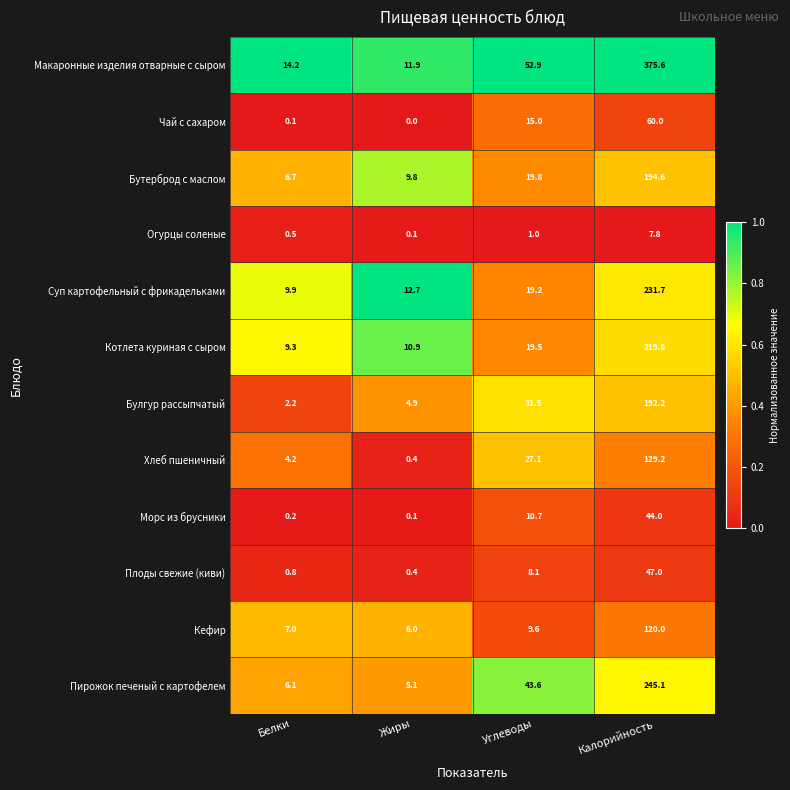

What is the sum of the Макаронные изделия отварные с сыром values at Калорийность and Жиры?

387.5